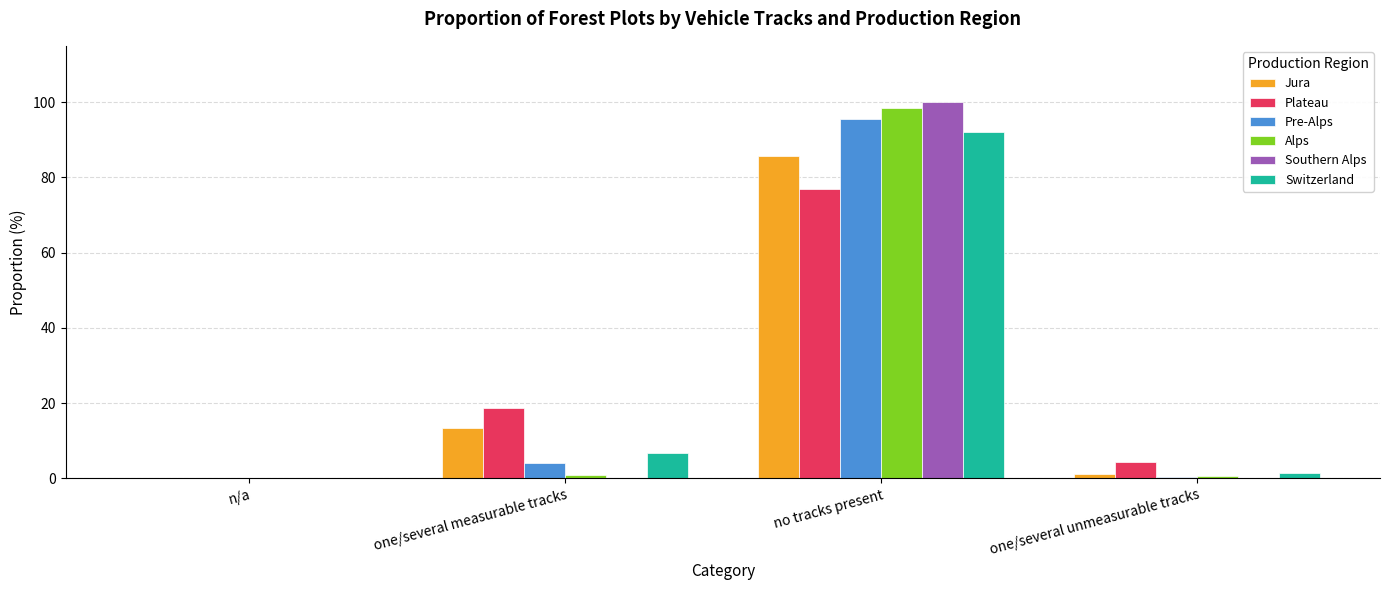

What is the approximate value of Jura at no tracks present?

85.6